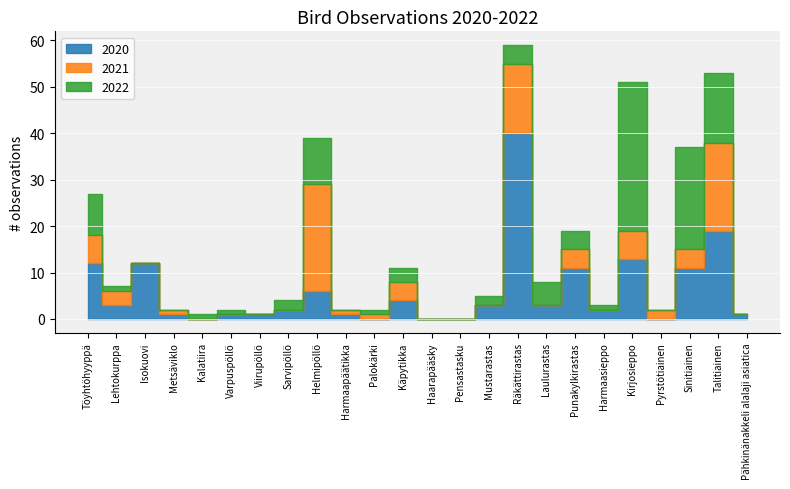

What value does the 2021 series have at Räkättirastas, to the nearest 5?

15